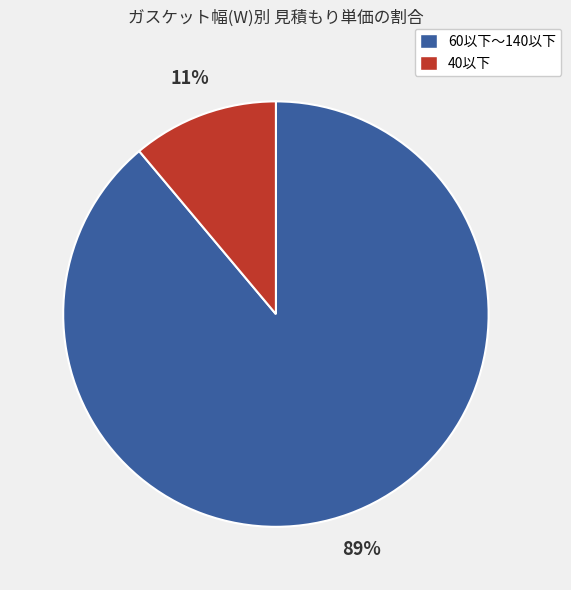

Between 40以下 and 60以下～140以下, which is larger?

60以下～140以下